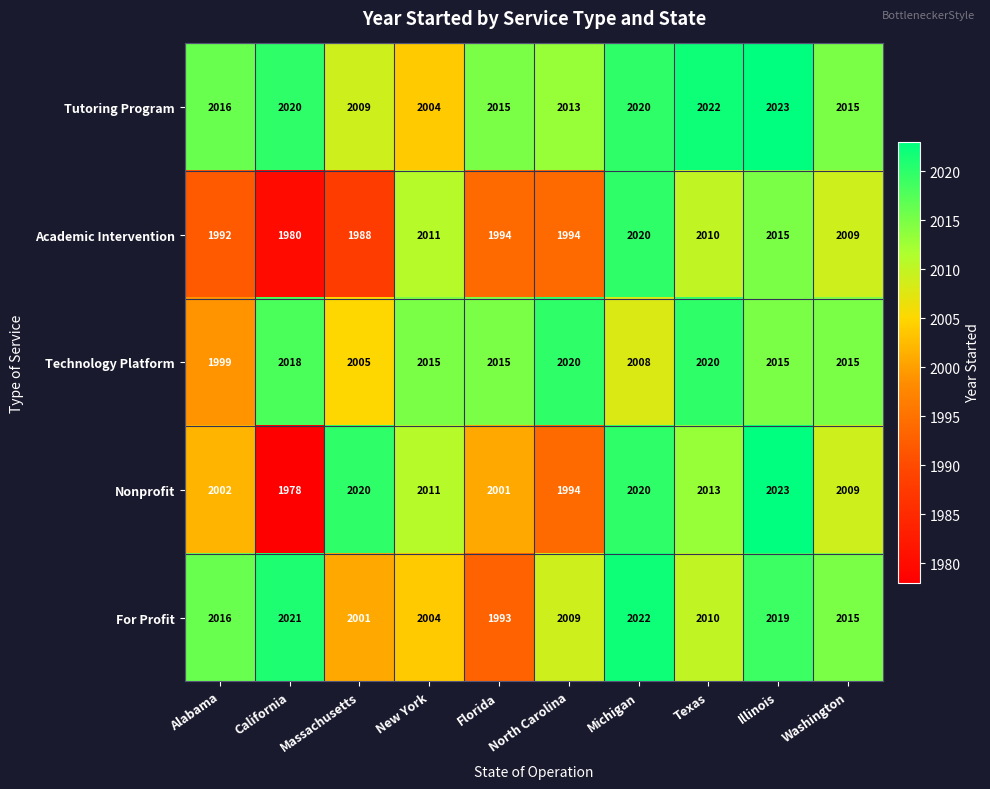

True or false: Academic Intervention has a value of 2912 at Texas.

False